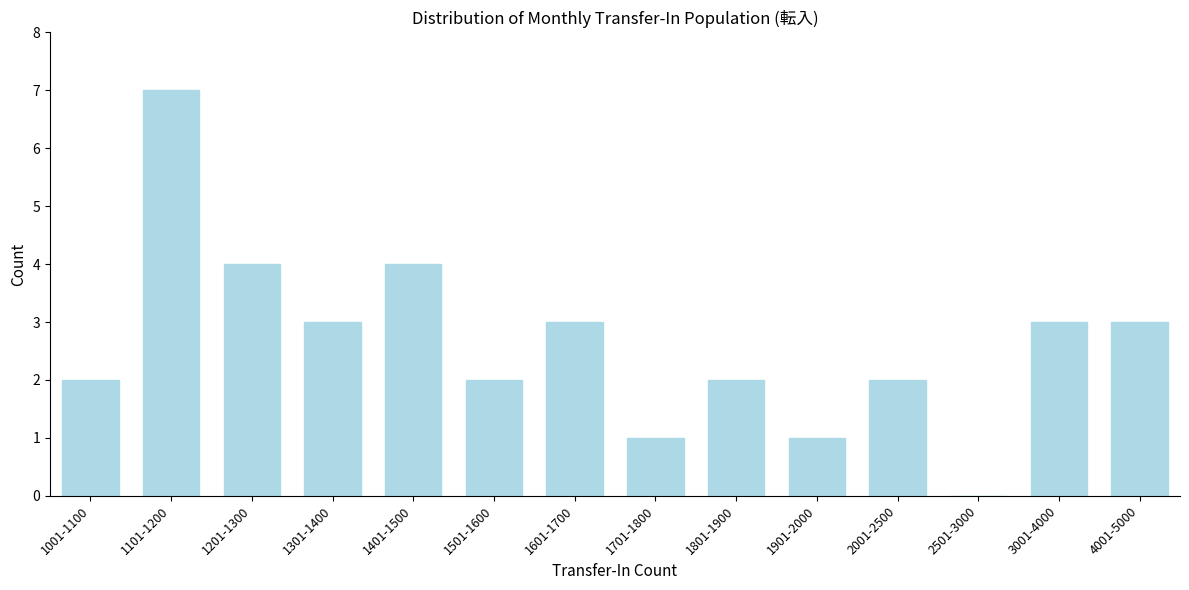

Reading right to left, extract all data points from this chart.

4001-5000=3	3001-4000=3	2501-3000=0	2001-2500=2	1901-2000=1	1801-1900=2	1701-1800=1	1601-1700=3	1501-1600=2	1401-1500=4	1301-1400=3	1201-1300=4	1101-1200=7	1001-1100=2